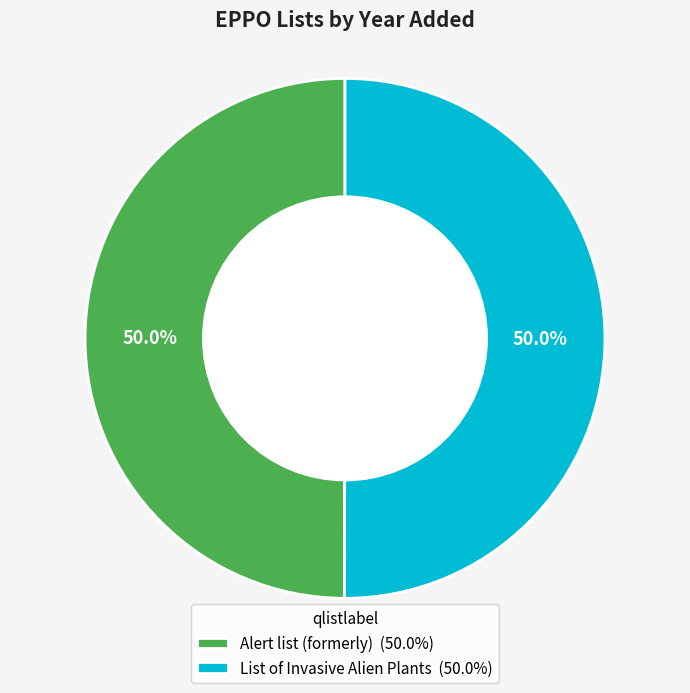

Do Alert list (formerly) and List of Invasive Alien Plants together represent more than half of the pie?

Yes